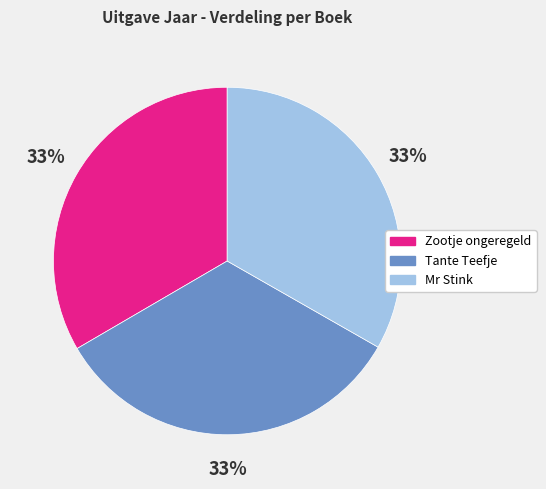

Is there a majority slice in this chart?

No